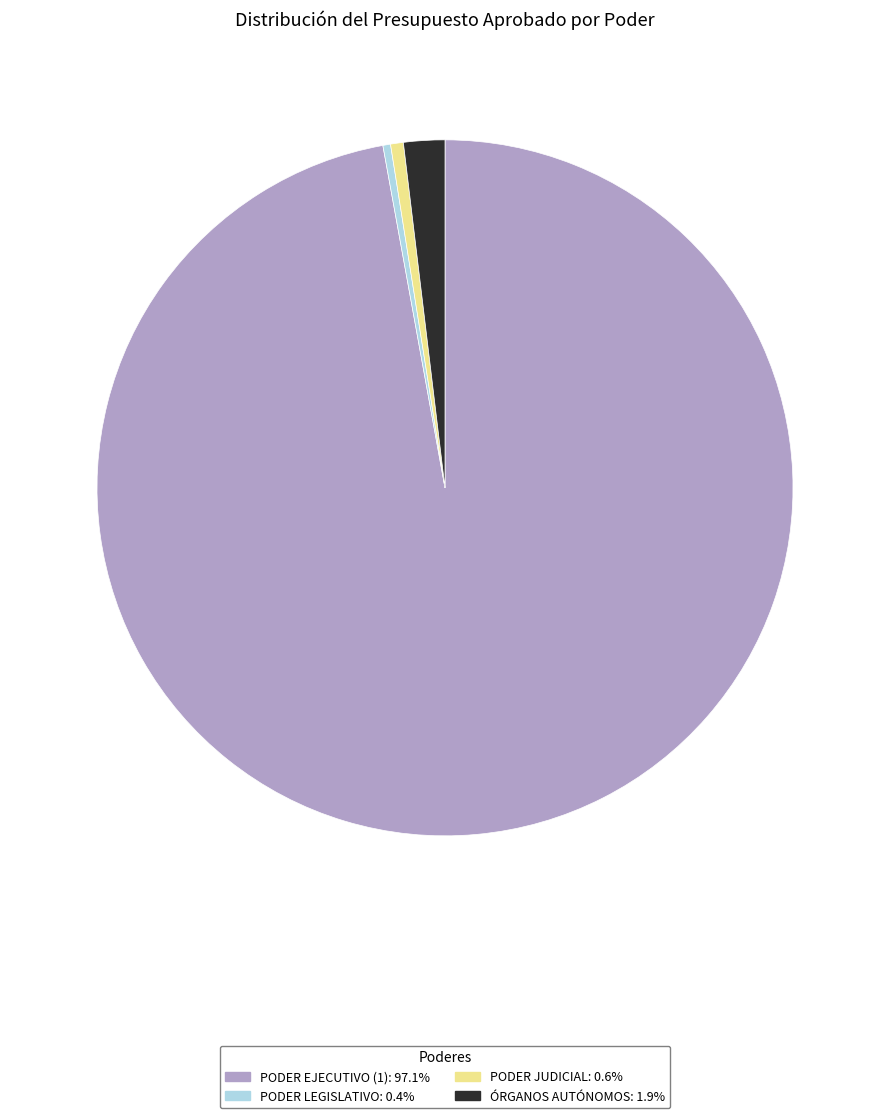

How many segments does this pie chart have?

4